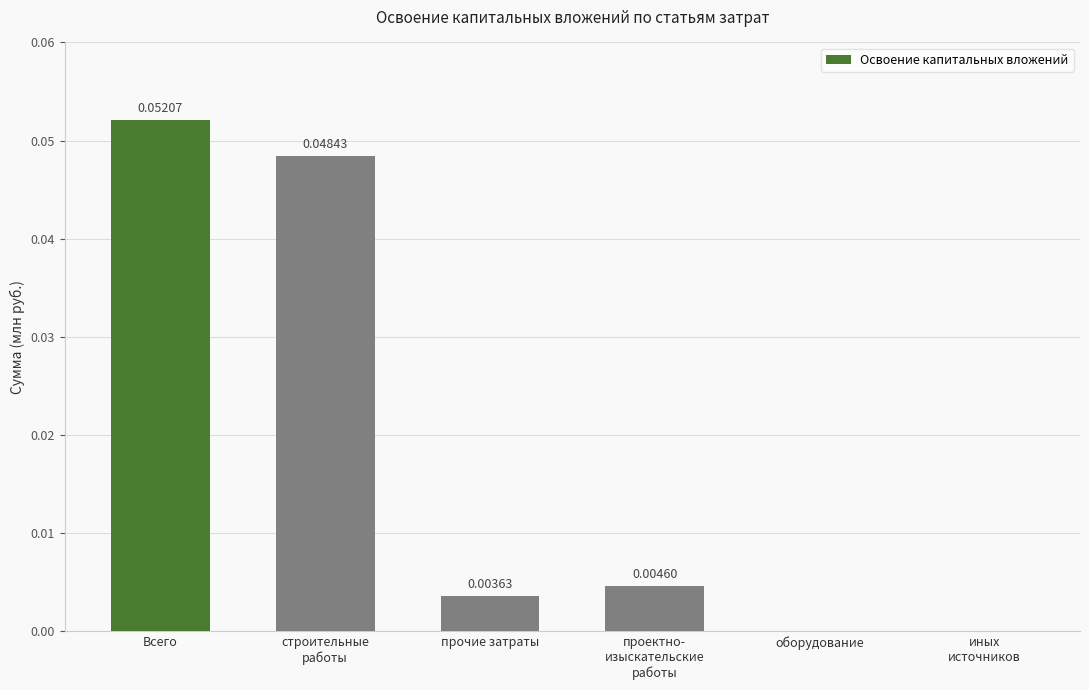

What position from the right is проектно-
изыскательские
работы?

3